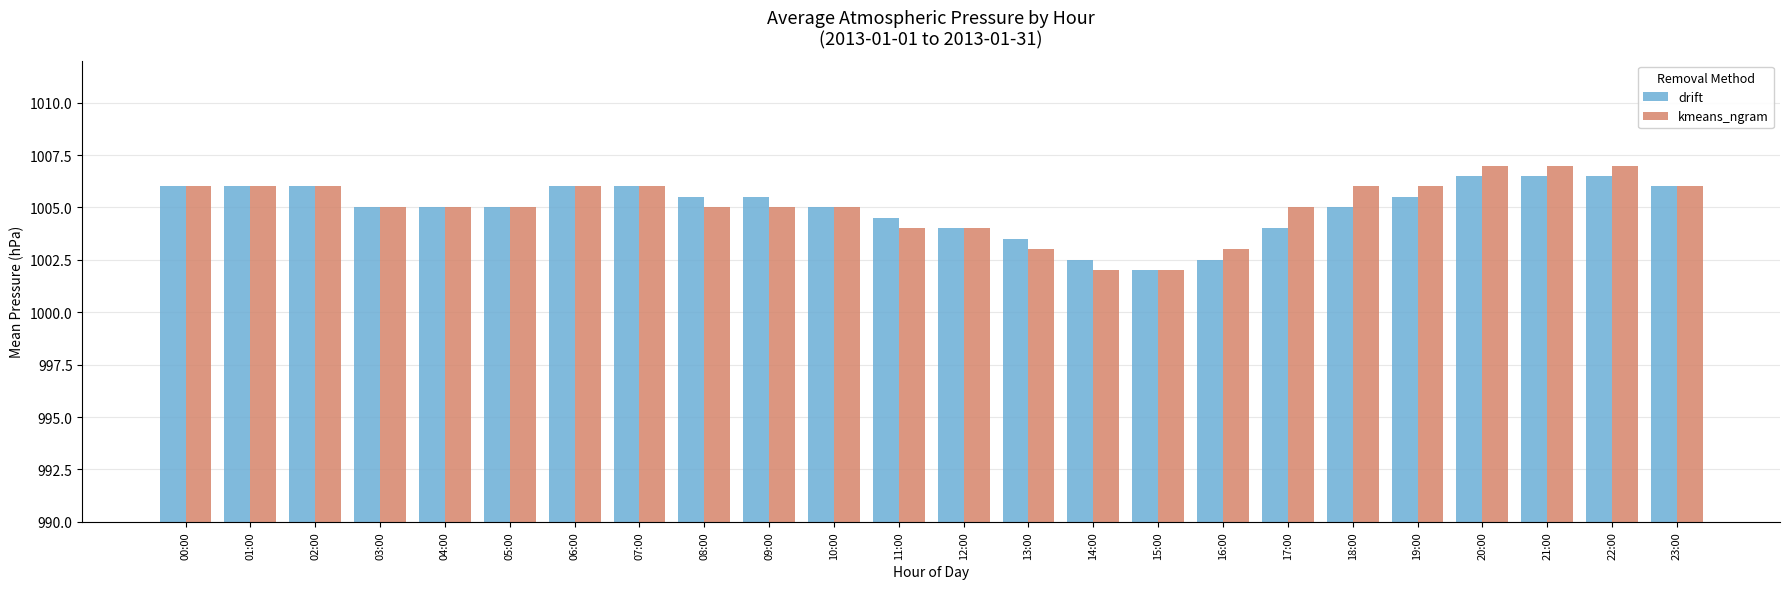

How many data points does each series have?

24